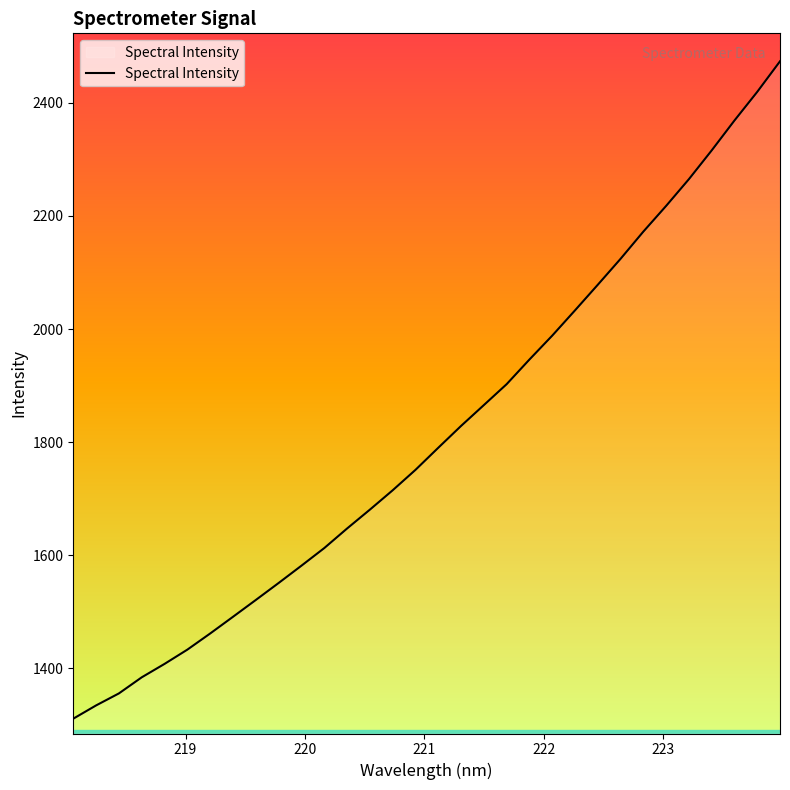

What is the maximum value shown in the chart?

2473.4